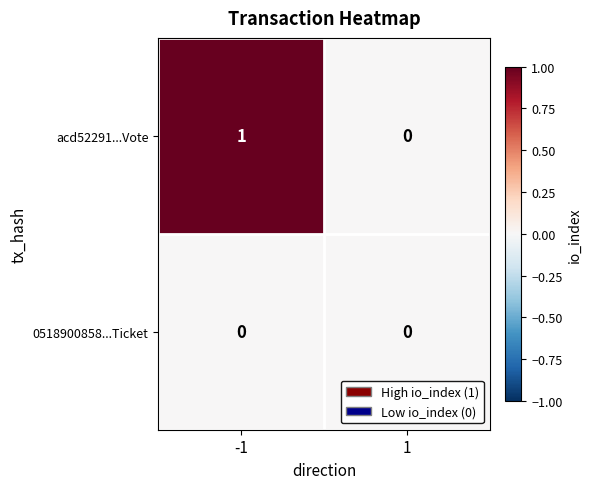

Is it true that acd52291...Vote equals 0 at 1?

True